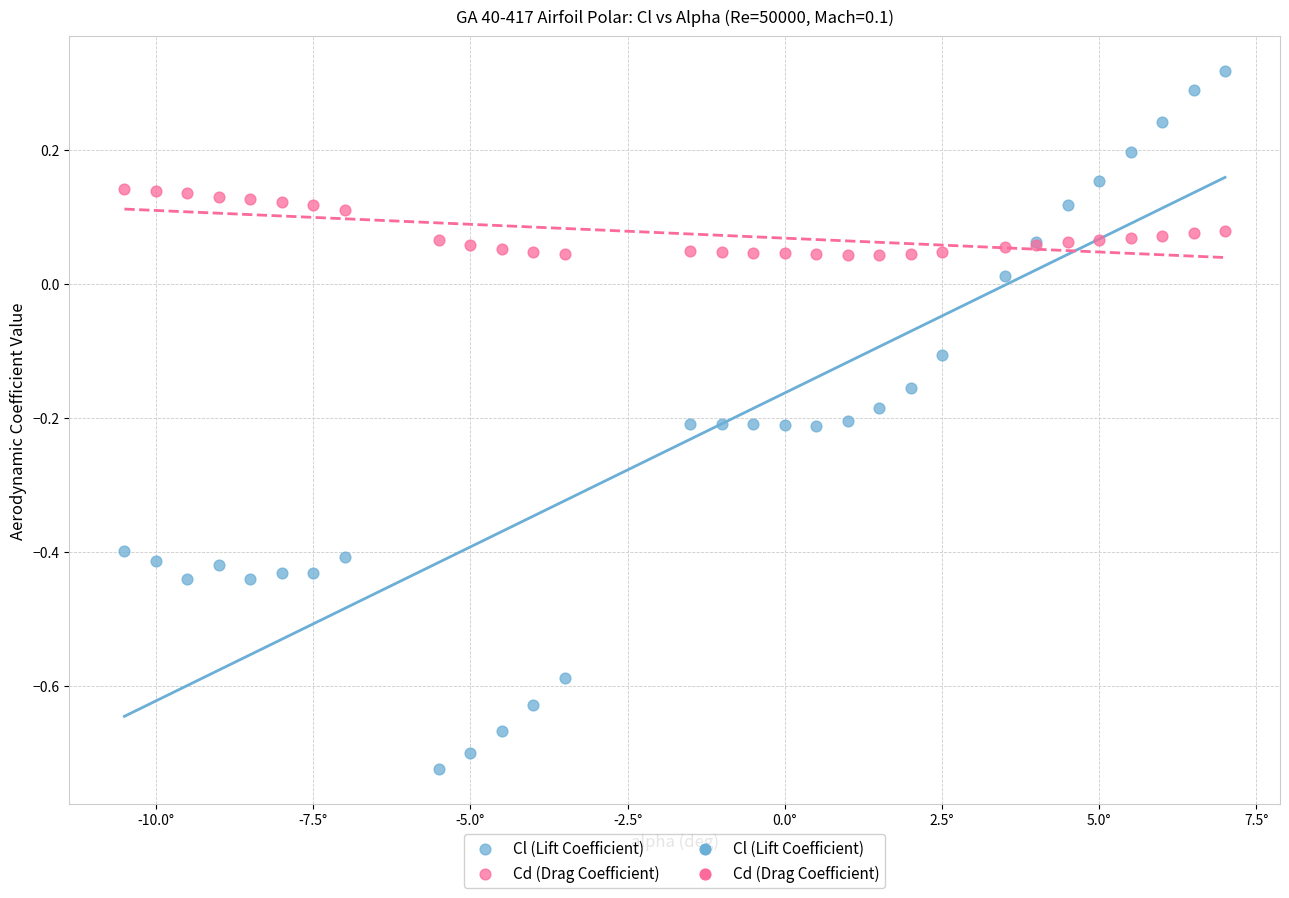

Which series has the widest spread of Y values?

Cl (Lift Coefficient)